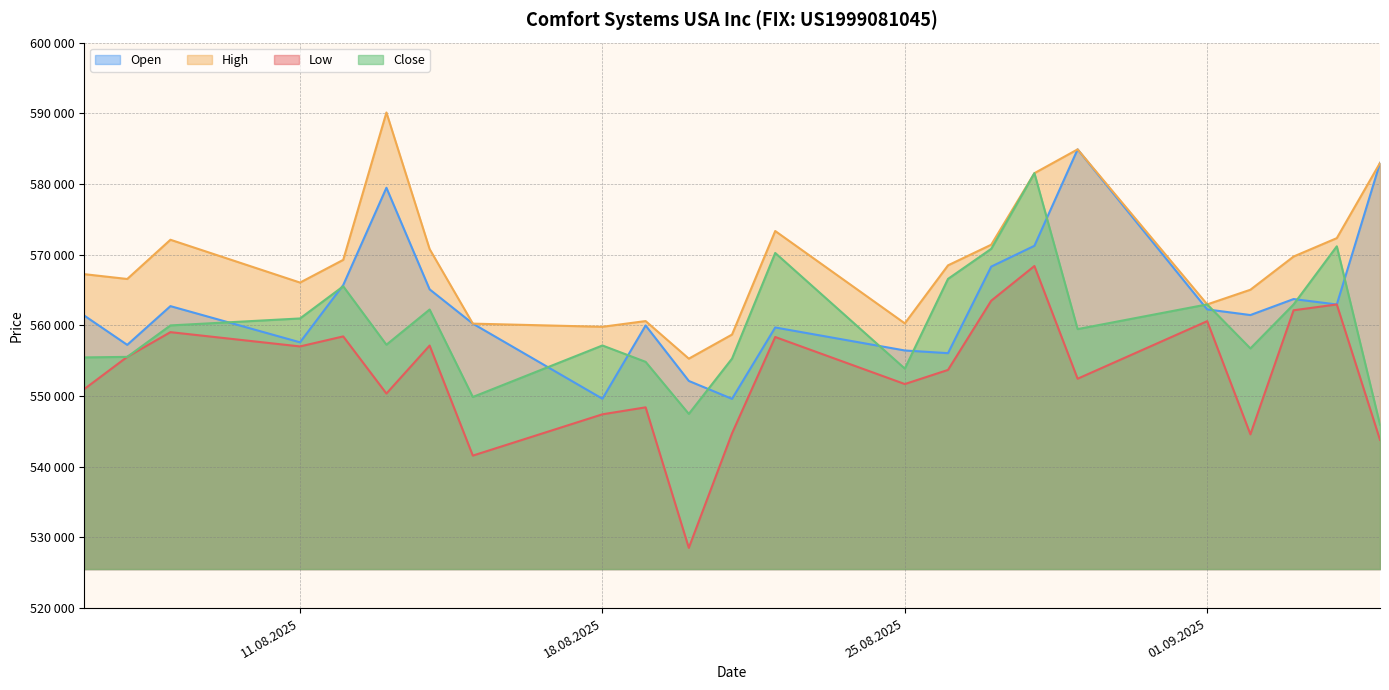

Which series changed the most between 11.08.2025 and 20.08.2025?

Low